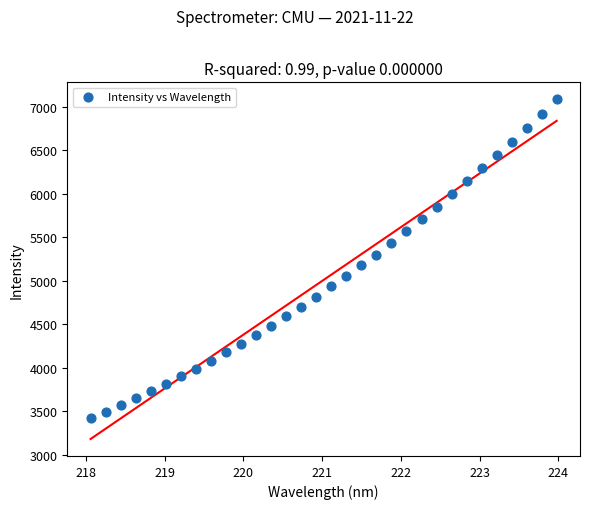

What is the range of X values (max minus min)?

5.9